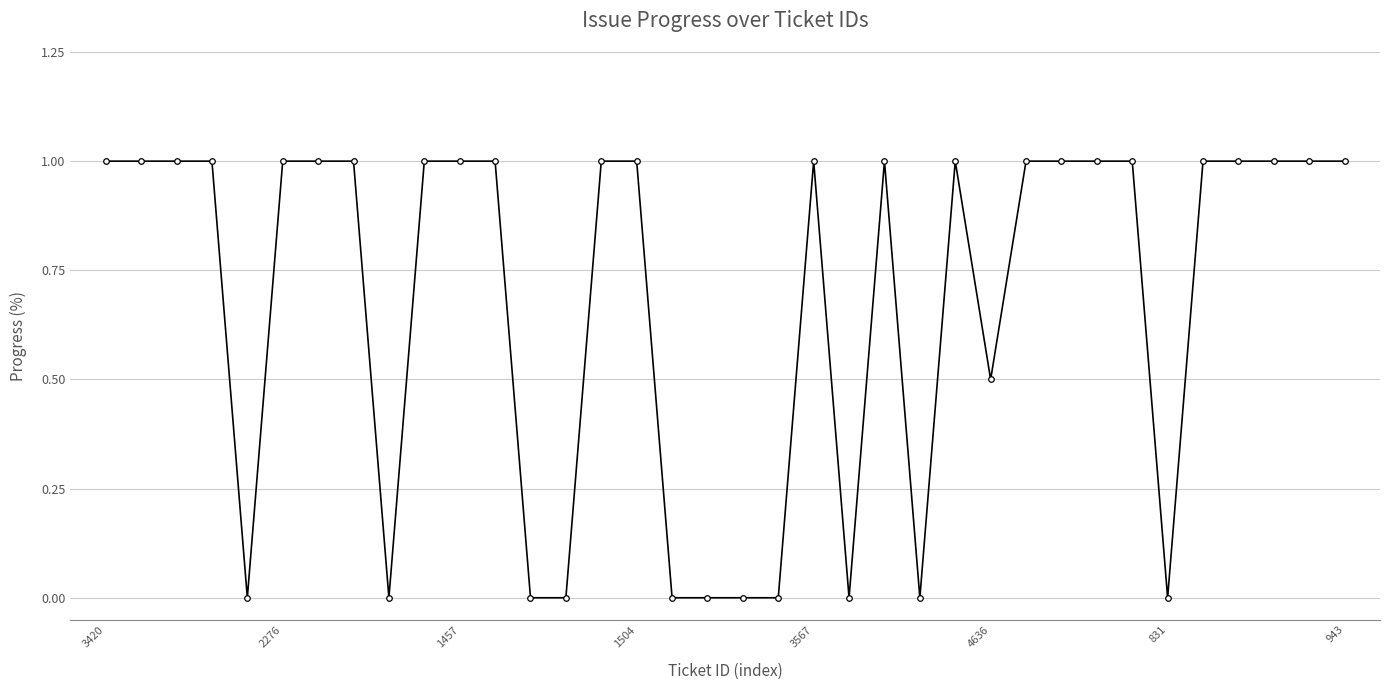

What is the difference between the maximum and minimum values?

1.0